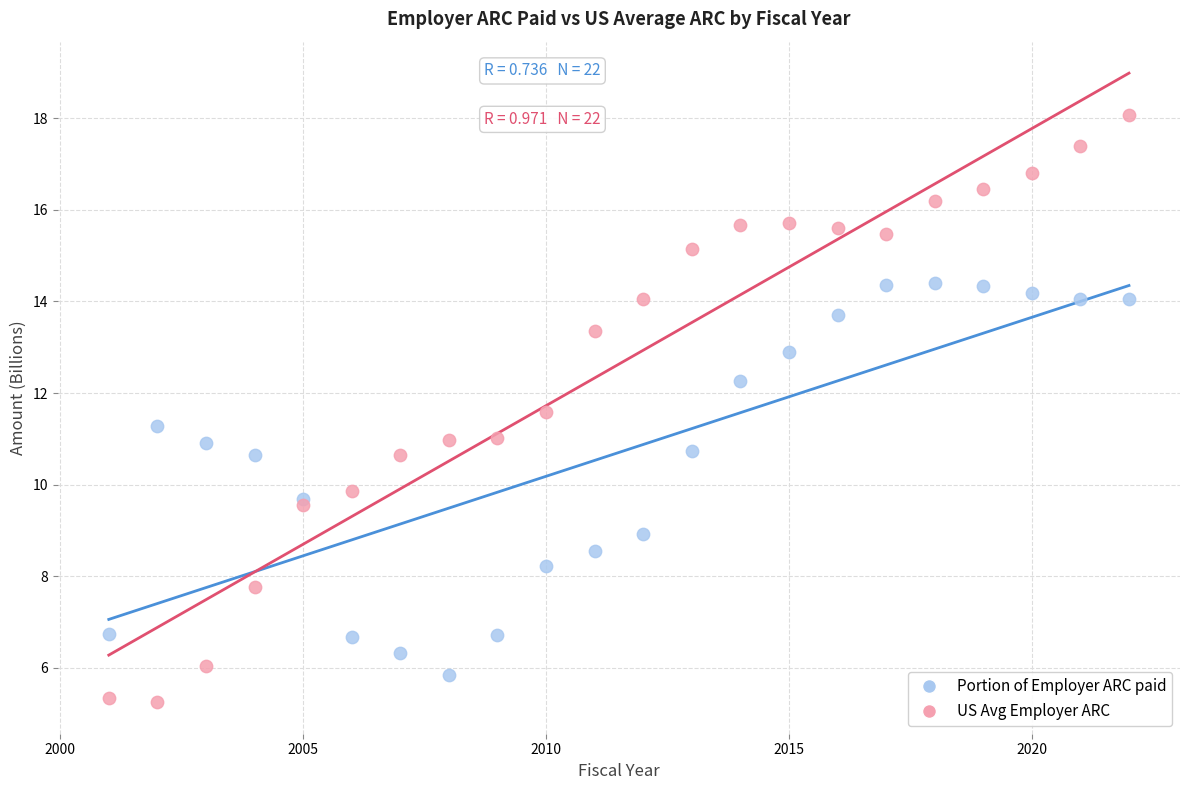

Which series has the widest spread of Y values?

US Avg Employer ARC